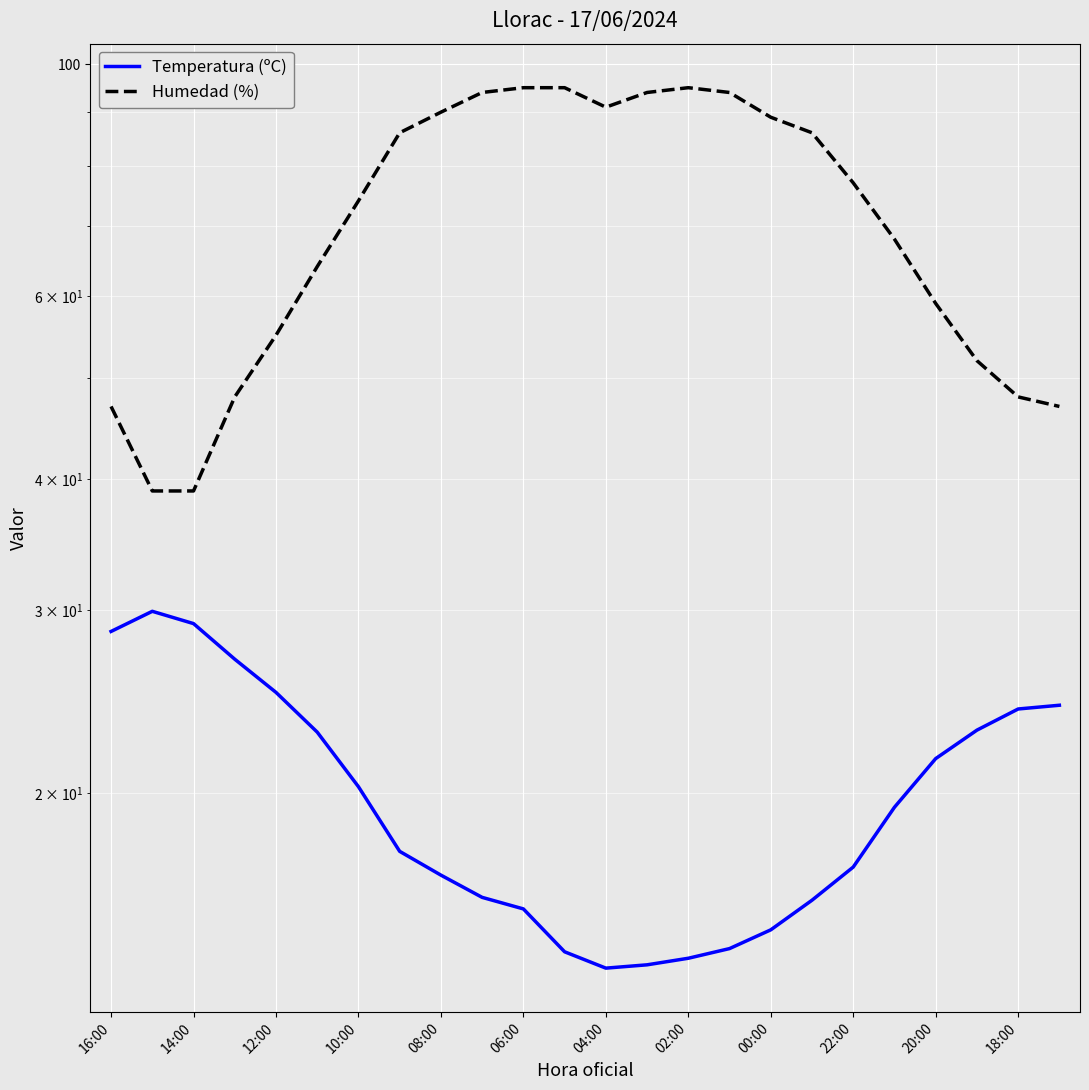

True or false: Humedad (%) and Temperatura (ºC) cross at least once.

False